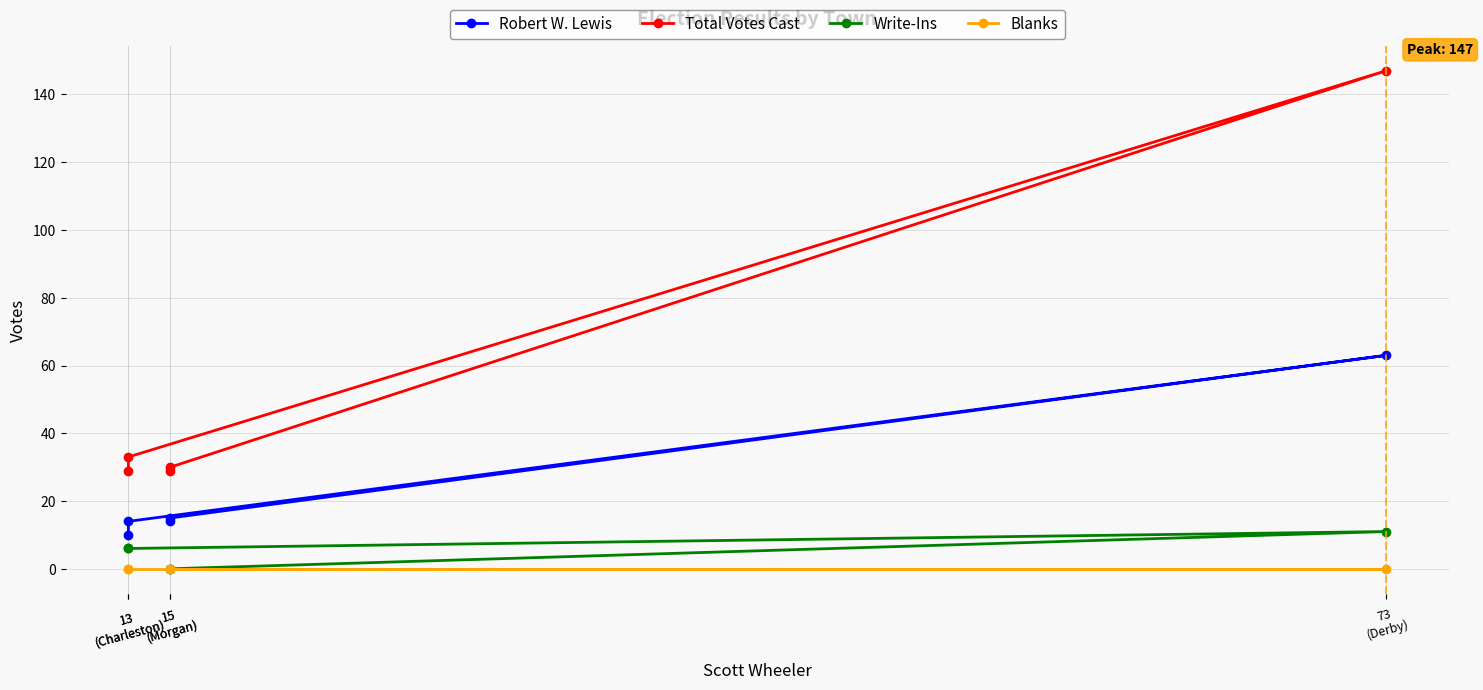

Where is the first local maximum for Write-Ins?

73
(Derby)